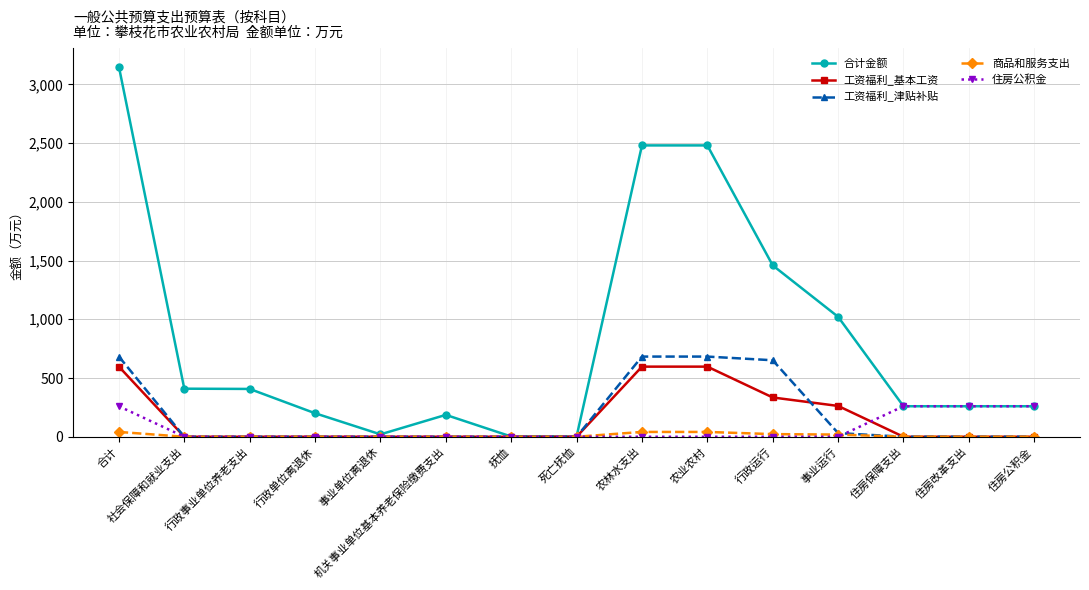

Is the value of 工资福利_基本工资 at 农业农村 greater than the value of 住房公积金 at 抚恤?

Yes